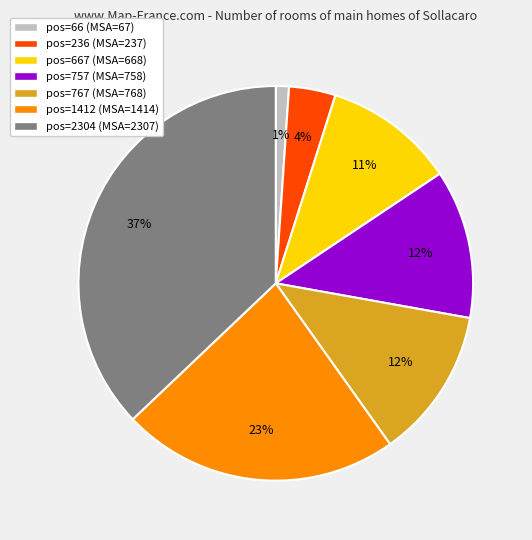

Does any single category account for the majority?

No